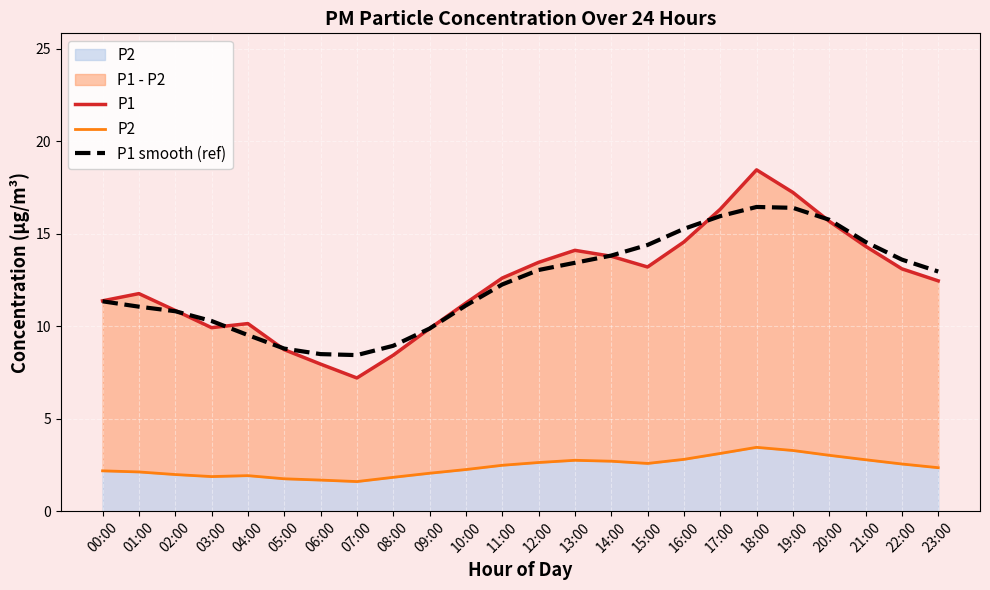

At which label does P1 first exceed 12?

11:00